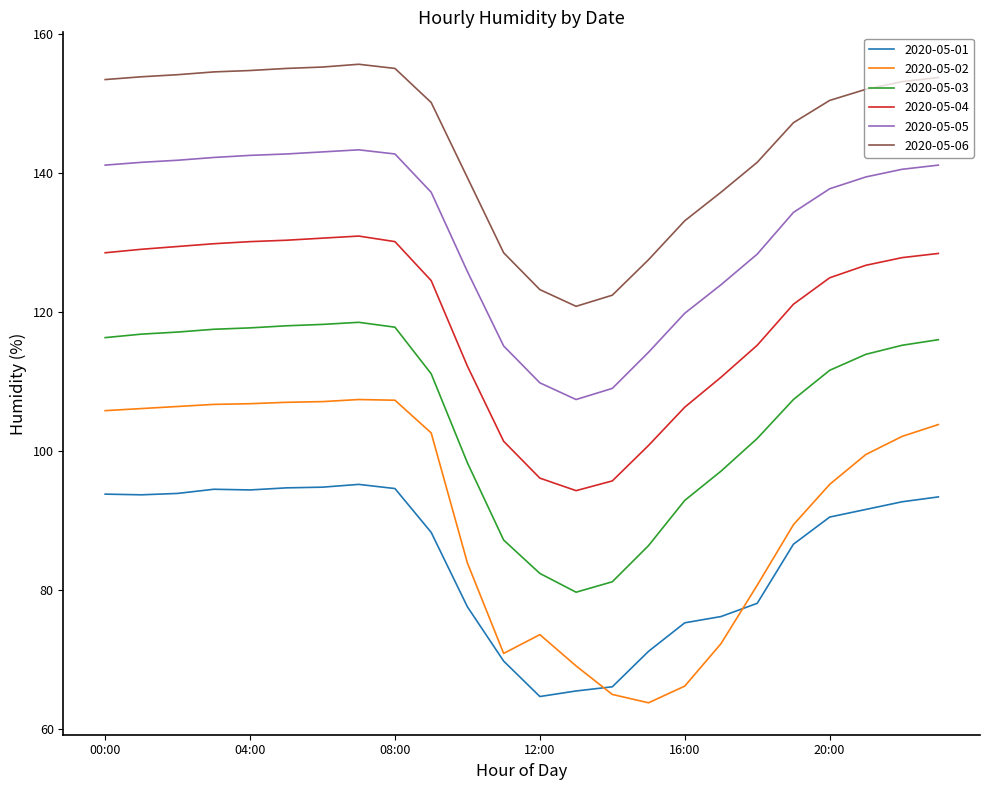

Rank the series by their maximum value, from lowest to highest.

2020-05-01, 2020-05-02, 2020-05-03, 2020-05-04, 2020-05-05, 2020-05-06